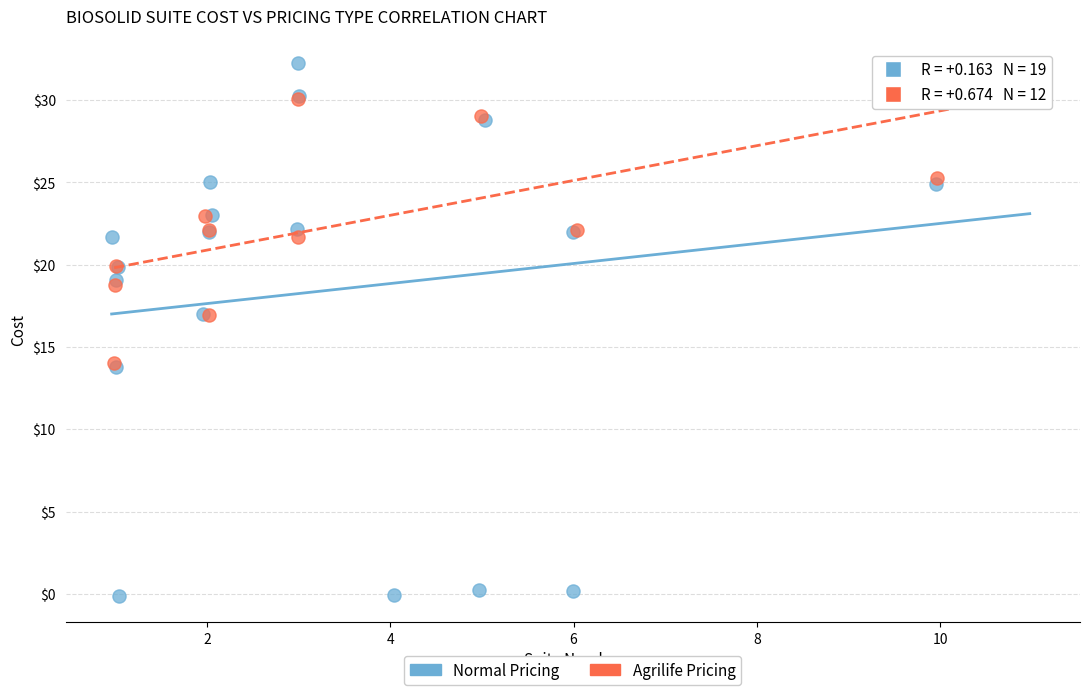

Which series reaches the minimum Y coordinate?

Normal Pricing